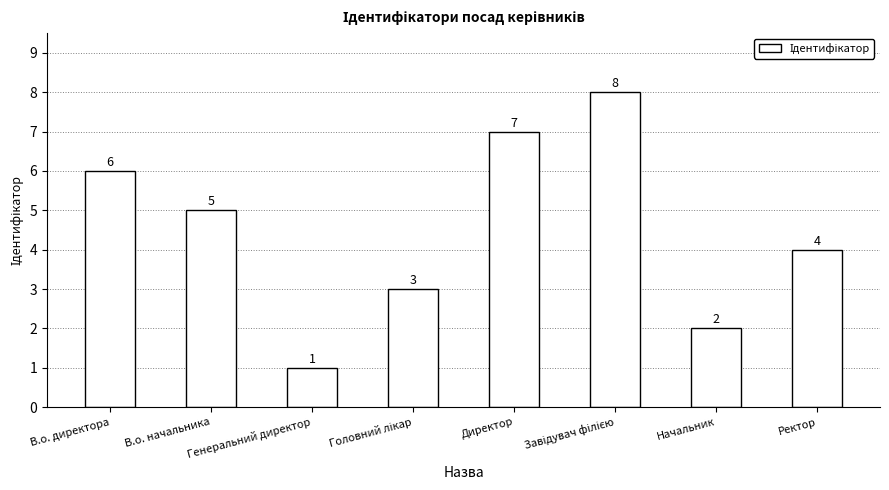

What is the ratio of the value at Начальник to the value at Директор?

0.3